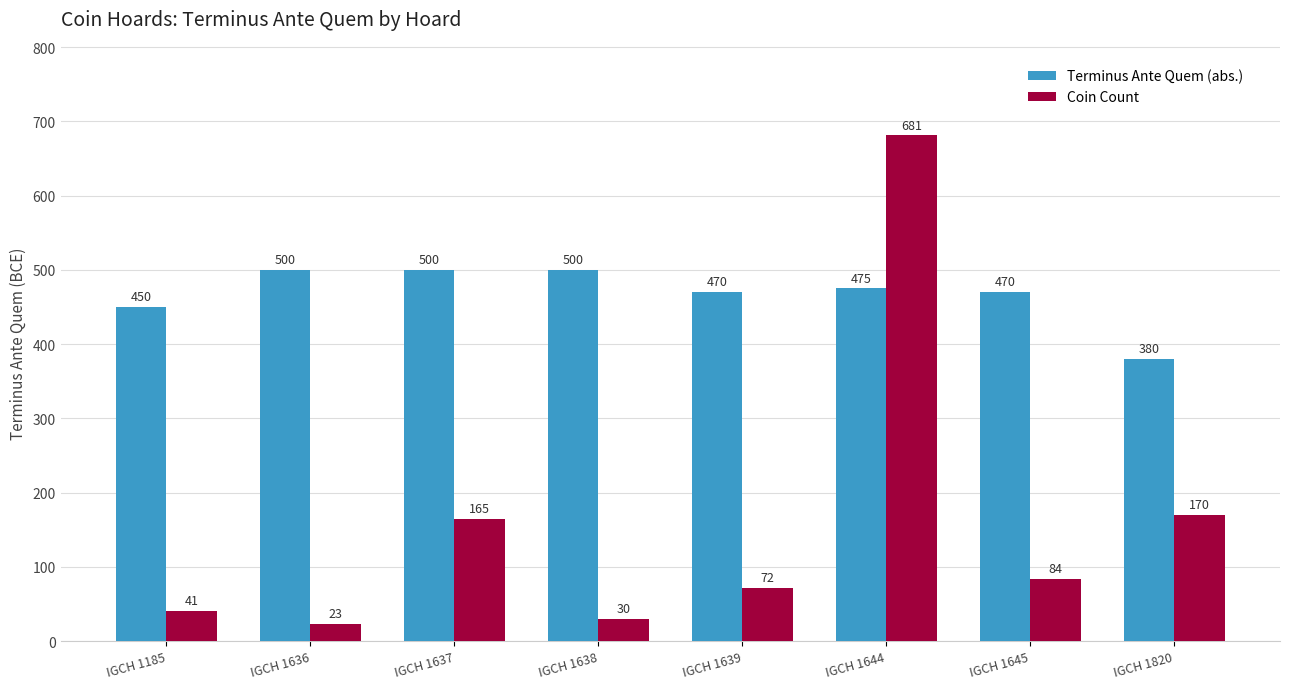

Is it true that Terminus Ante Quem (abs.) equals 470 at IGCH 1645?

True